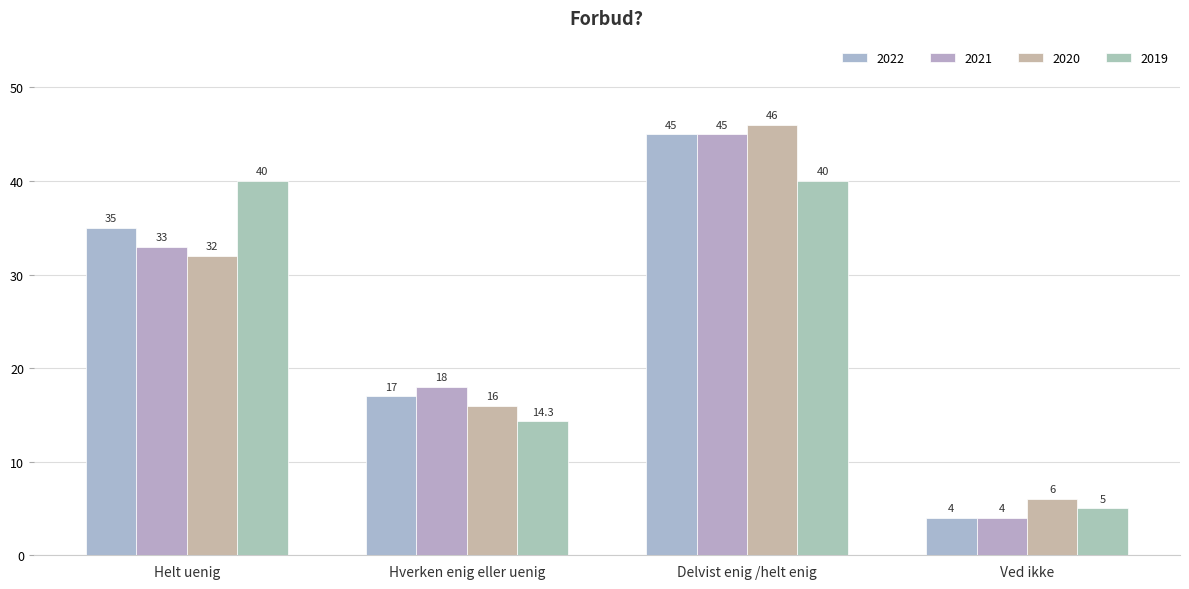

Which series has the widest spread of values?

2022